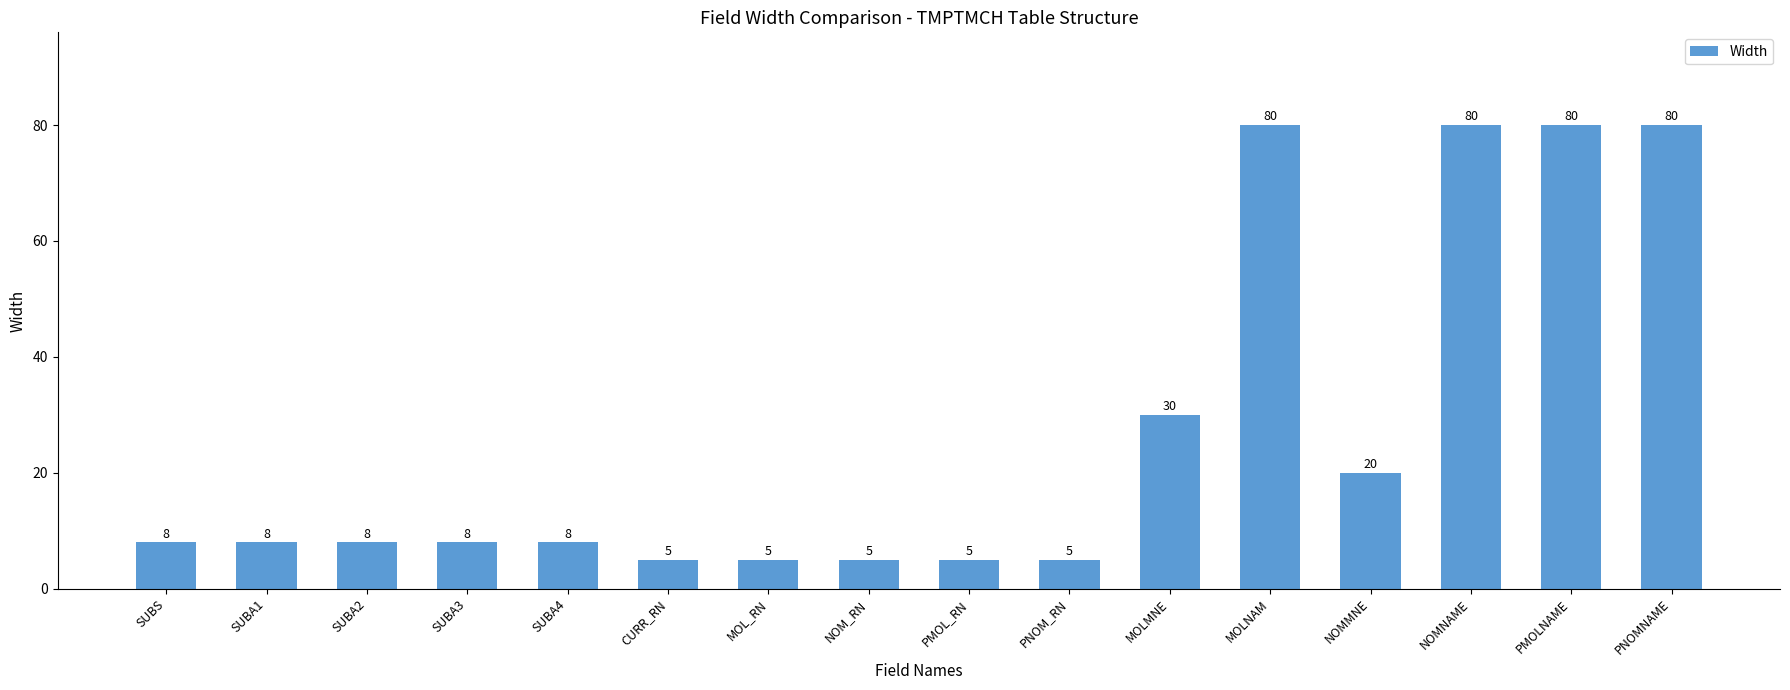

Is it true that the value at SUBA1 is 3?

False